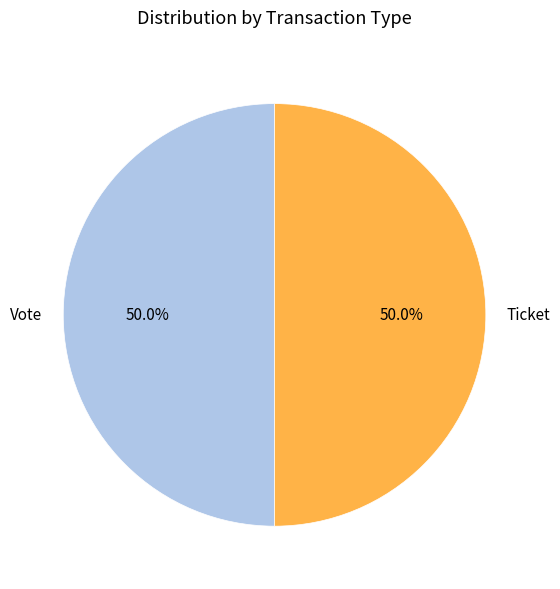

Is the sum of Vote and Ticket greater than half?

Yes